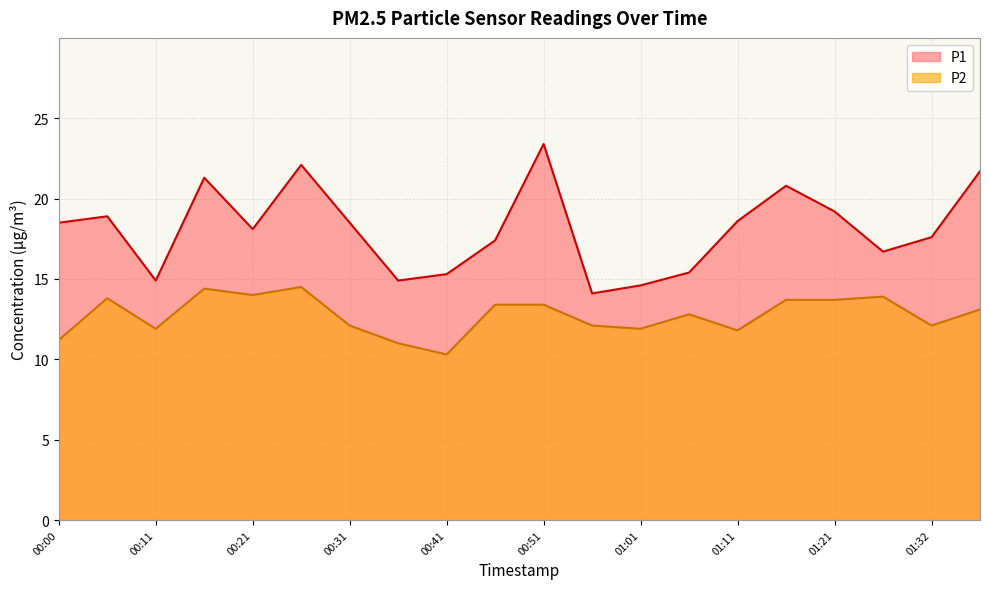

Reading left to right, transcribe all the data shown in this chart.

P1: 00:00=18.5	00:05=18.9	00:11=14.9	00:16=21.3	00:21=18.1	00:26=22.1	00:31=18.5	00:36=14.9	00:41=15.3	00:46=17.4	00:51=23.4	00:56=14.1	01:01=14.6	01:06=15.4	01:11=18.6	01:16=20.8	01:21=19.2	01:27=16.7	01:32=17.6	01:37=21.7
P2: 00:00=11.2	00:05=13.8	00:11=11.9	00:16=14.4	00:21=14.0	00:26=14.5	00:31=12.1	00:36=11.0	00:41=10.3	00:46=13.4	00:51=13.4	00:56=12.1	01:01=11.9	01:06=12.8	01:11=11.8	01:16=13.7	01:21=13.7	01:27=13.9	01:32=12.1	01:37=13.1